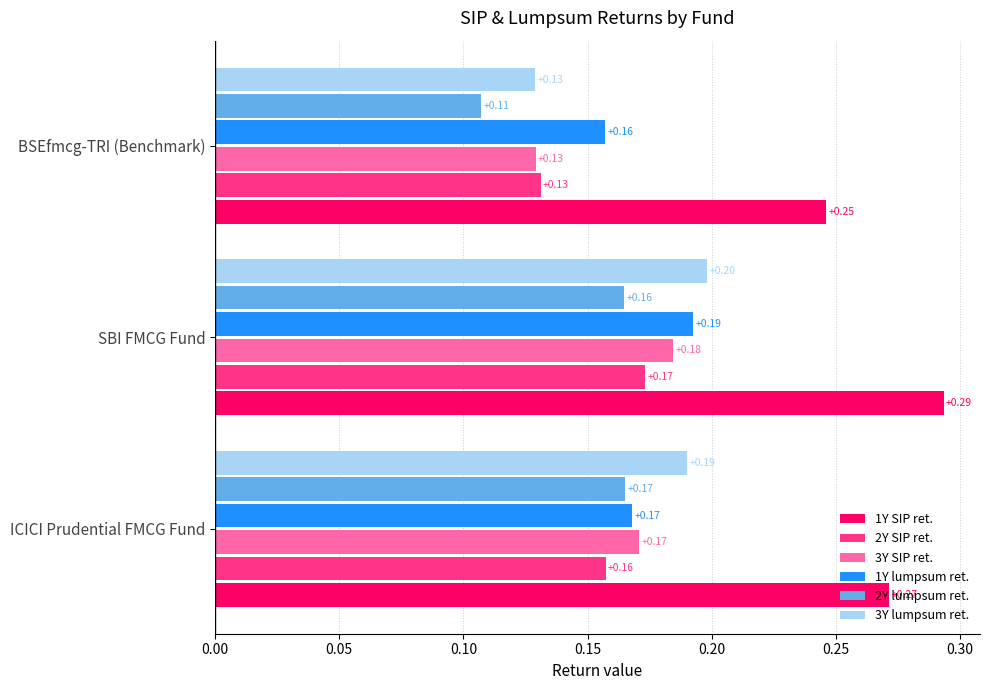

Which series has the largest range (max minus min)?

3Y lumpsum ret.